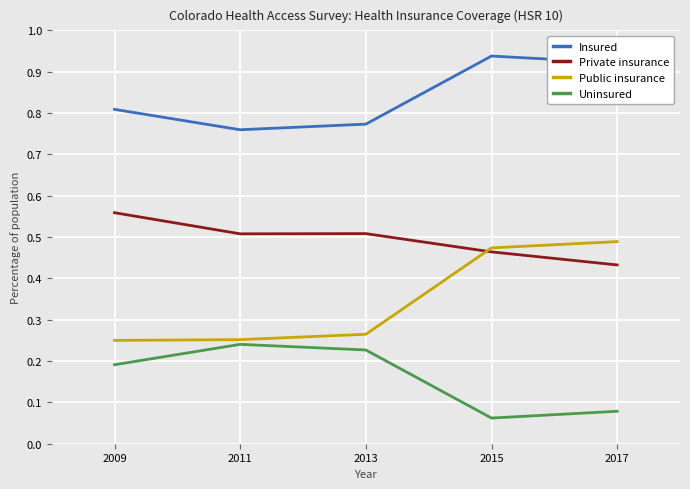

Rank the series by their maximum value, from lowest to highest.

Uninsured, Public insurance, Private insurance, Insured